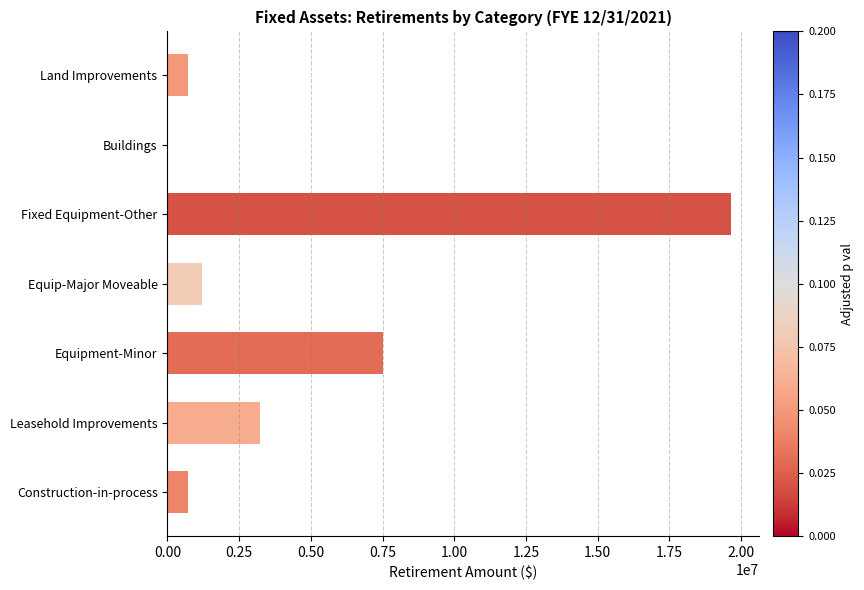

Count the number of values greater than 1209691.

4